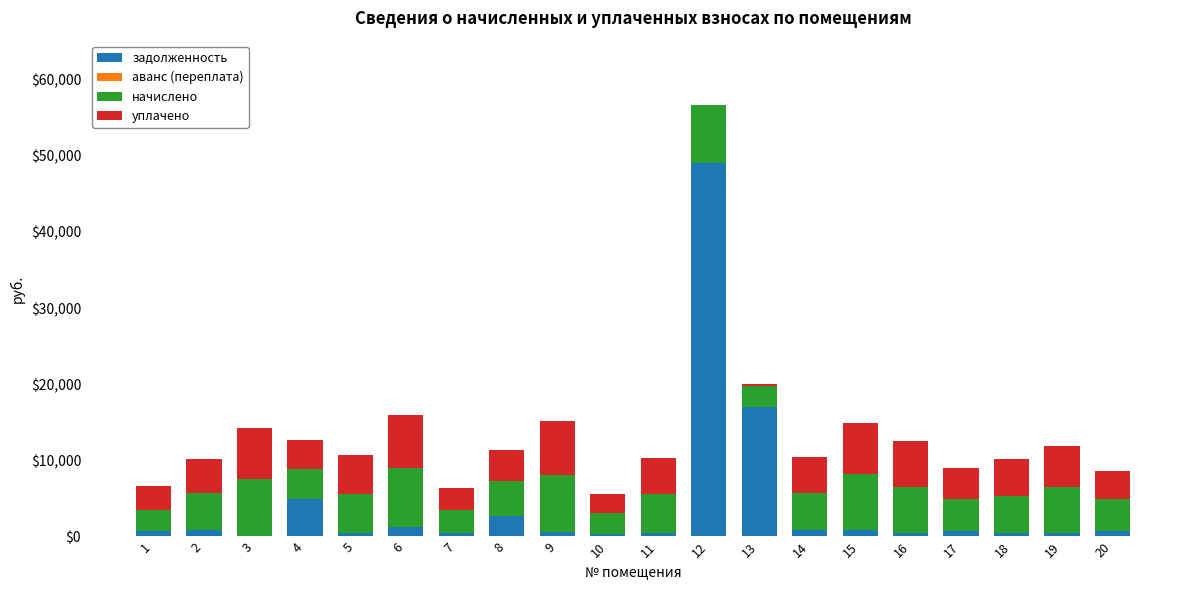

At which category is the sum across all series the highest?

12